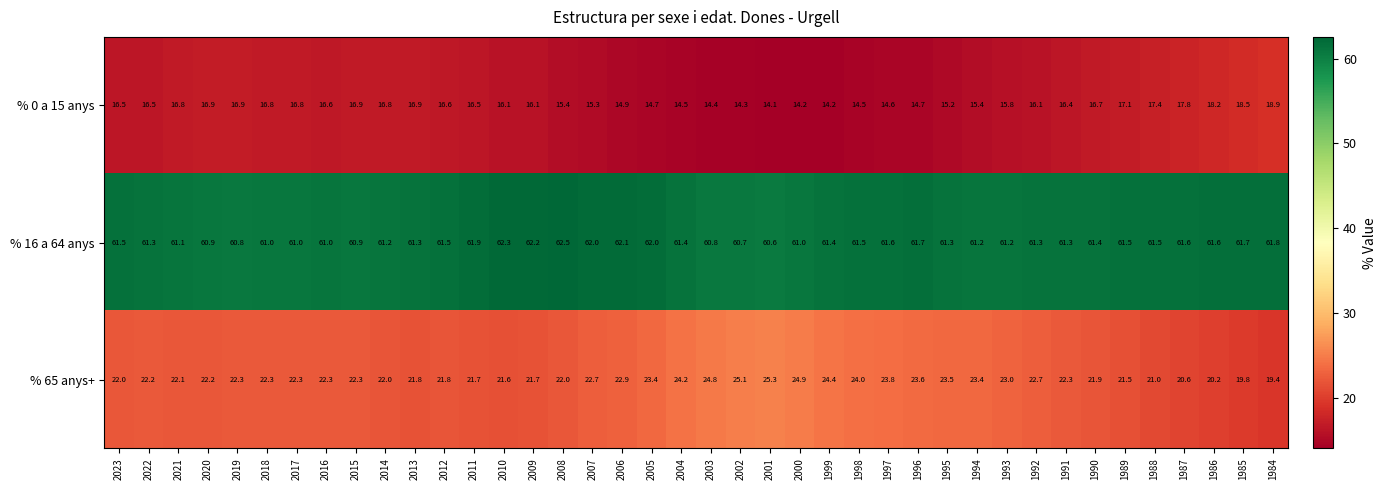

Is the value of % 65 anys+ at 2002 greater than the value of % 16 a 64 anys at 2003?

No